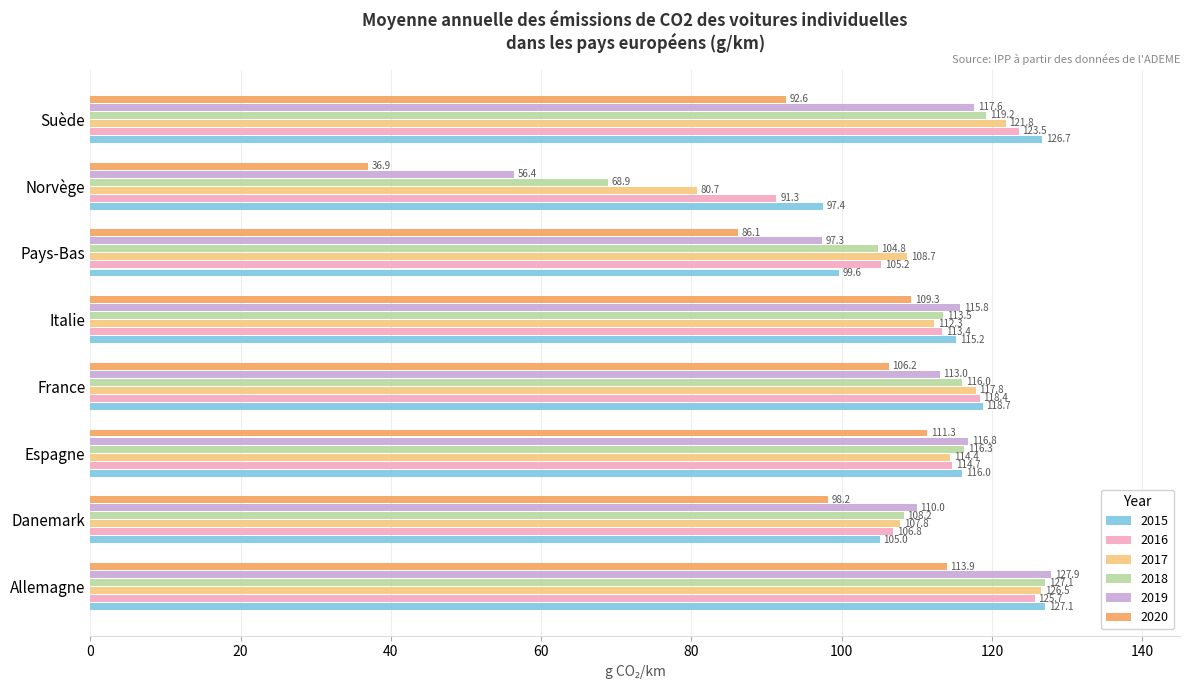

True or false: 2016 has a value of 42.1 at France.

False